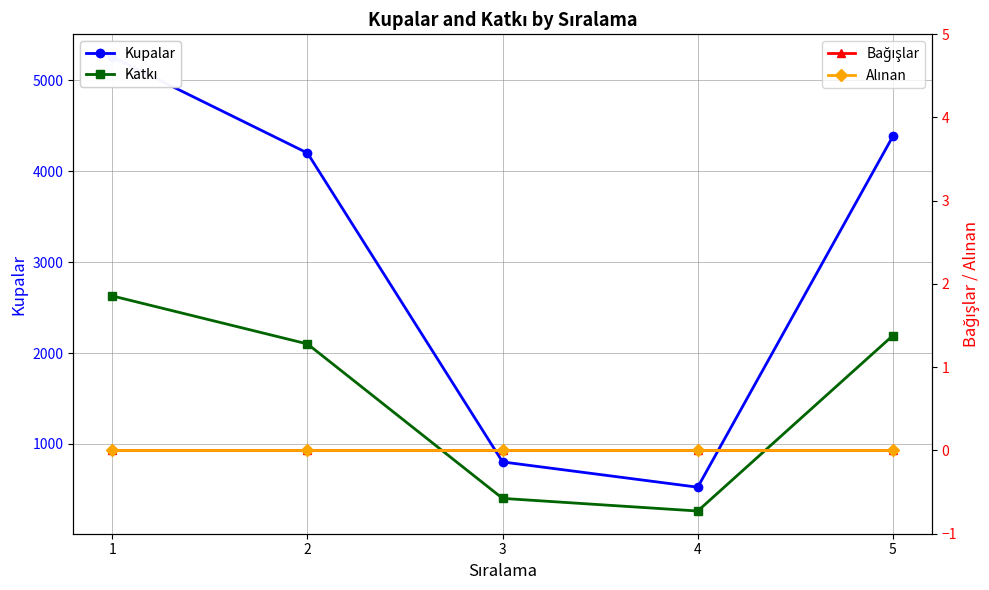

At which category is the sum across all series the highest?

1